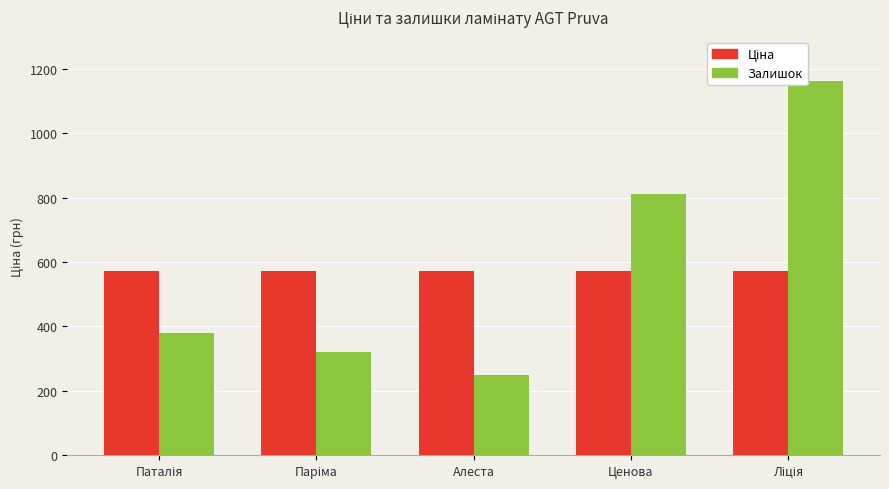

Is it true that Залишок equals 810.0 at Ценова?

True